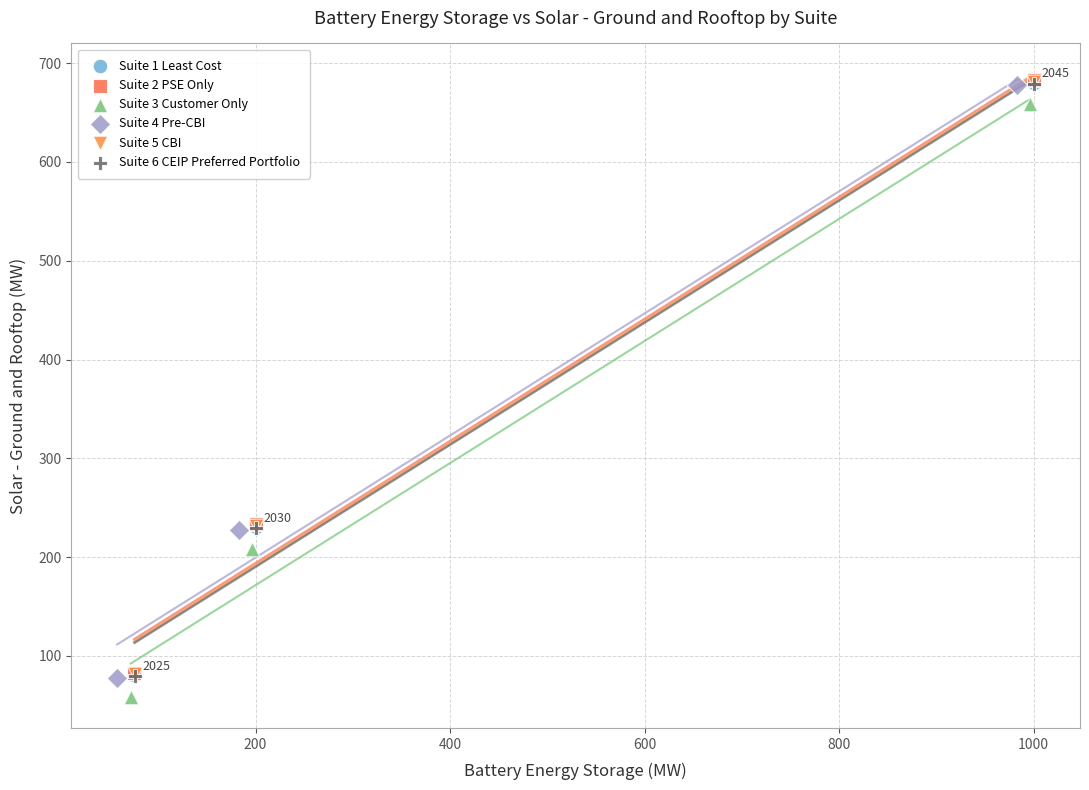

What are all the series names shown in the legend?

Suite 1 Least Cost, Suite 2 PSE Only, Suite 3 Customer Only, Suite 4 Pre-CBI, Suite 5 CBI, Suite 6 CEIP Preferred Portfolio